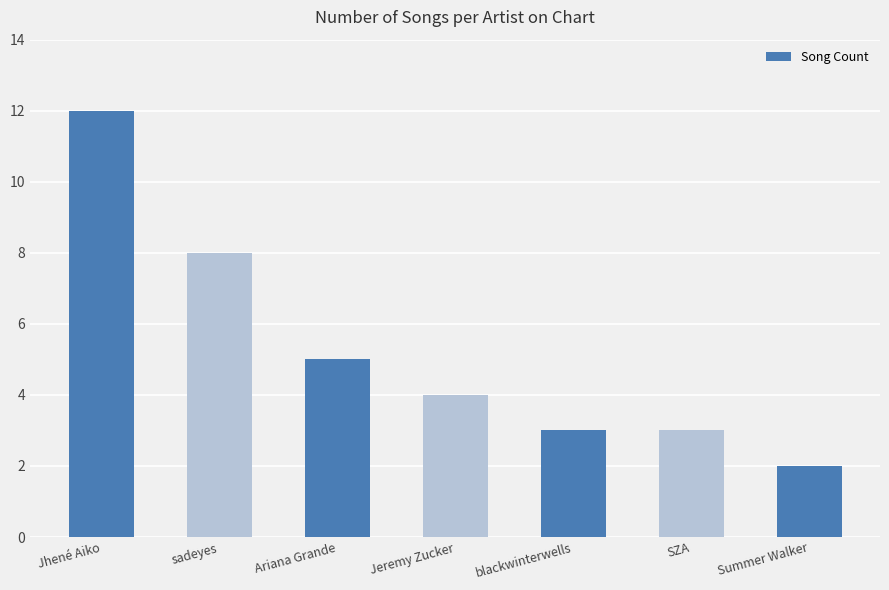

What is the sum of all values?

37